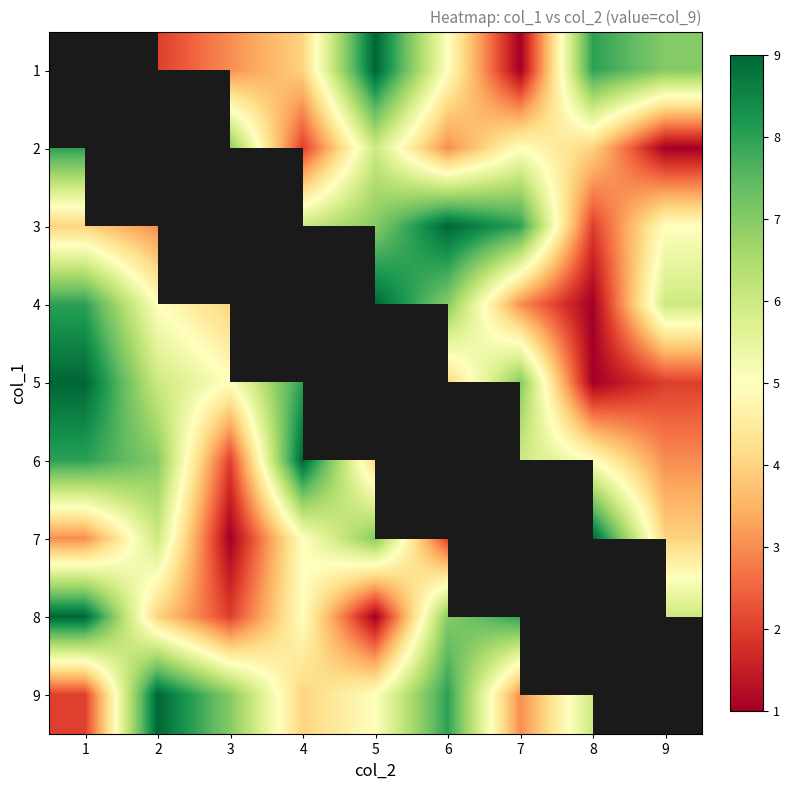

What is the smallest value displayed?

1.0